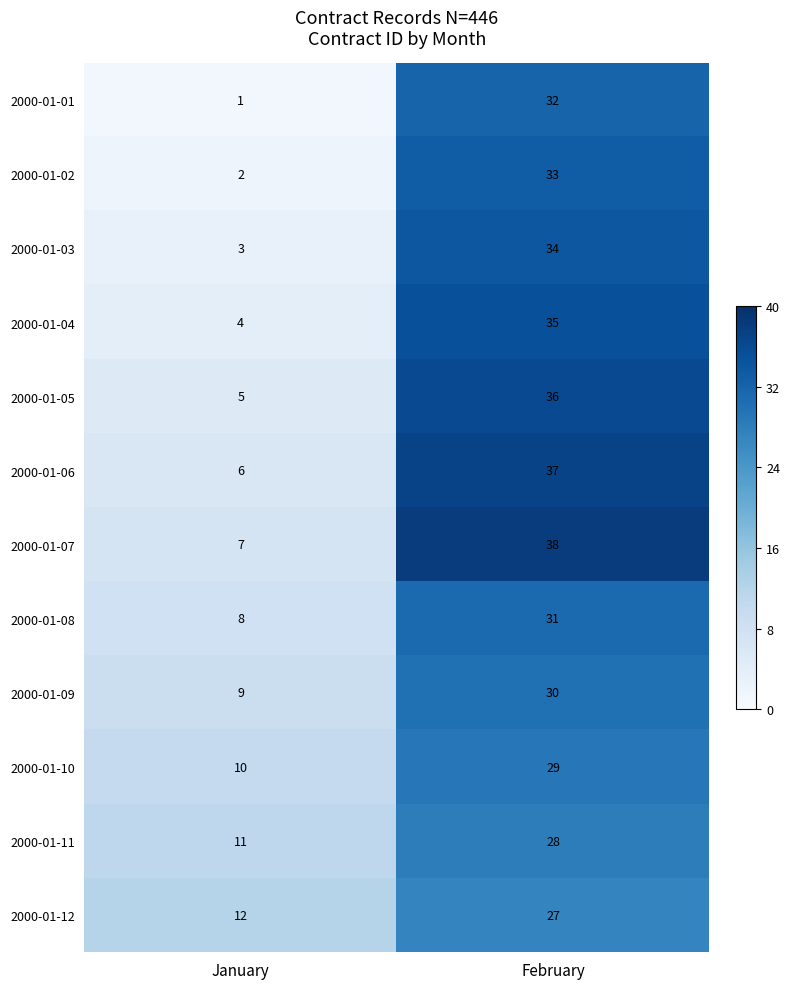

Reading right to left, extract all data points from this chart.

2000-01-01: February=32	January=1
2000-01-02: February=33	January=2
2000-01-03: February=34	January=3
2000-01-04: February=35	January=4
2000-01-05: February=36	January=5
2000-01-06: February=37	January=6
2000-01-07: February=38	January=7
2000-01-08: February=31	January=8
2000-01-09: February=30	January=9
2000-01-10: February=29	January=10
2000-01-11: February=28	January=11
2000-01-12: February=27	January=12